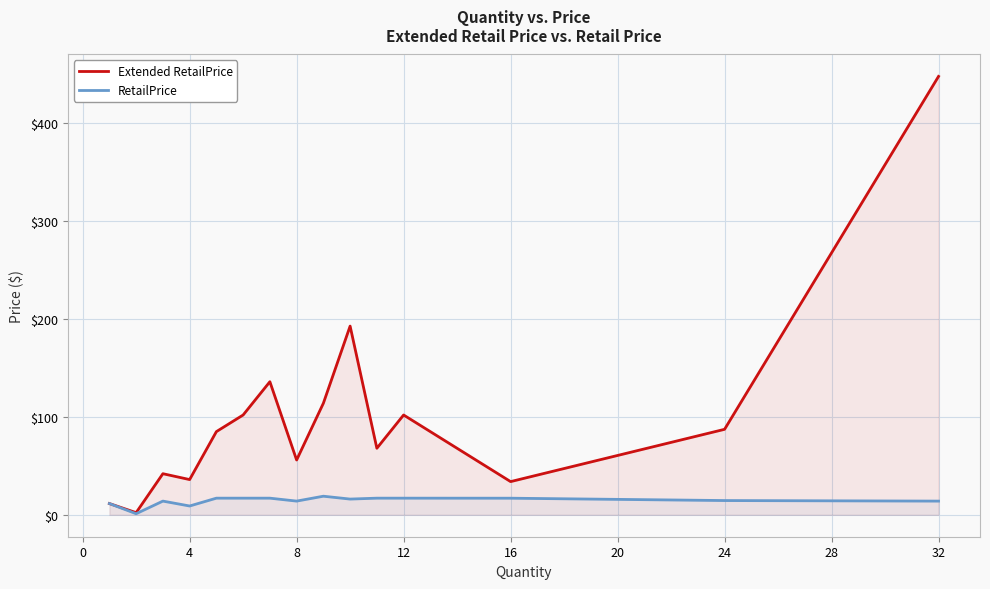

True or false: RetailPrice and Extended RetailPrice intersect in this chart.

False